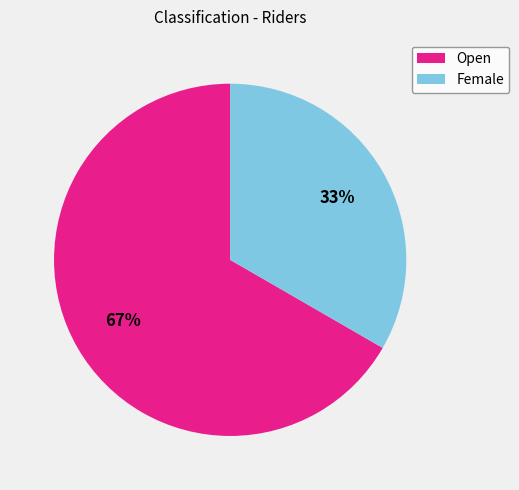

To the nearest percent, what percentage of the pie is Female?

33%